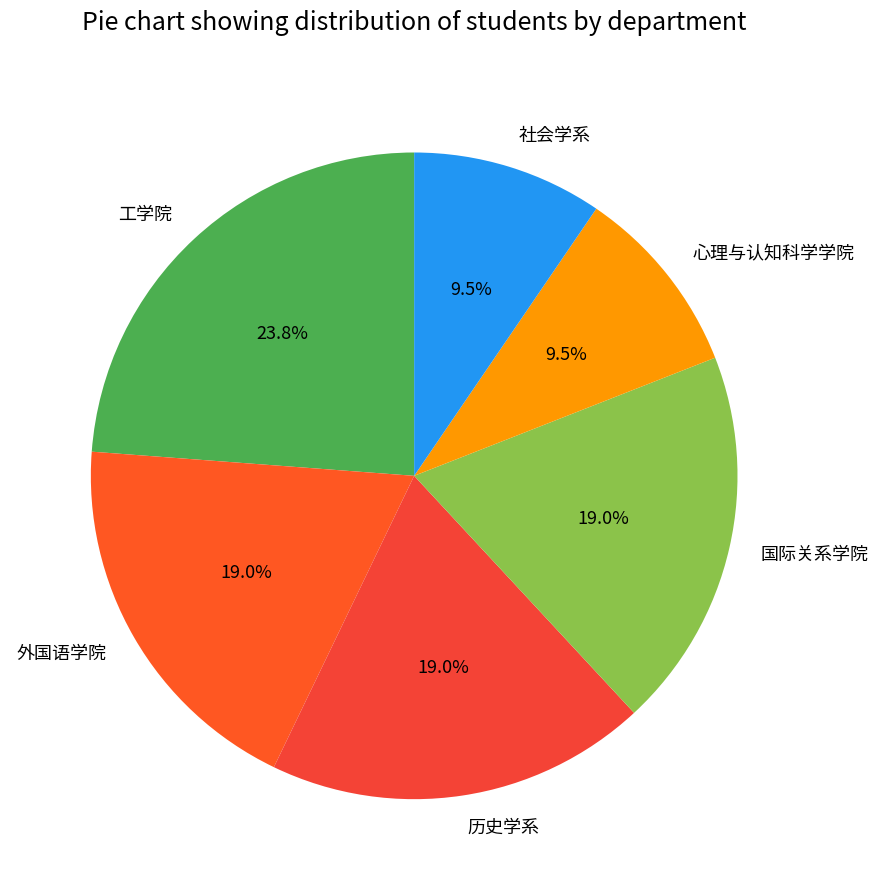

What is the largest slice in the pie chart?

工学院